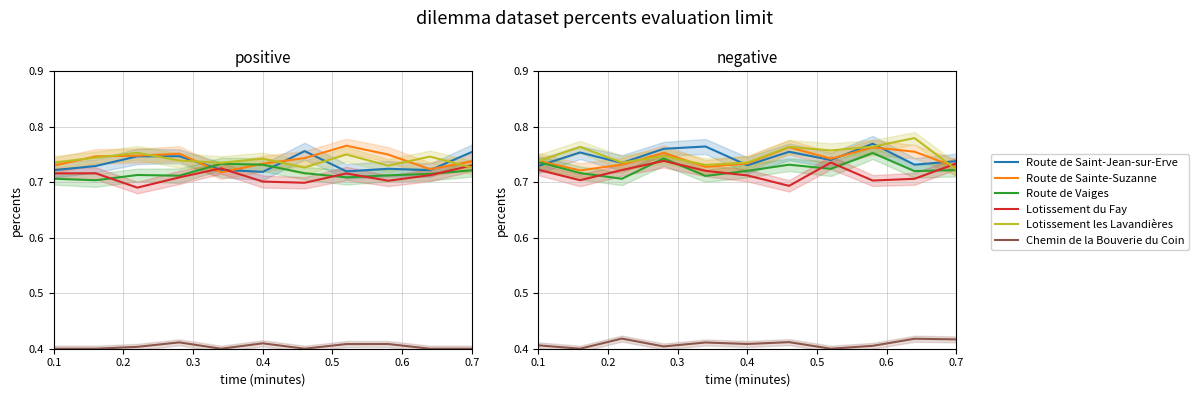

Is it true that Lotissement du Fay equals 0.2 at 0.4?

False